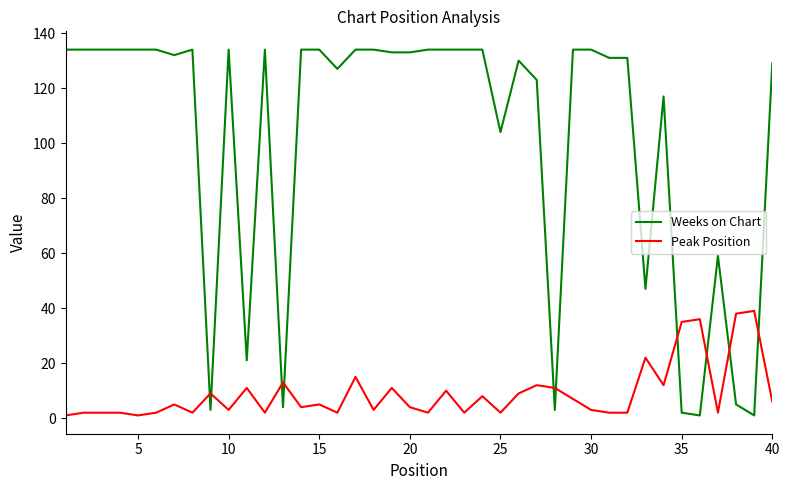

What is the sum of all Peak Position values?

359